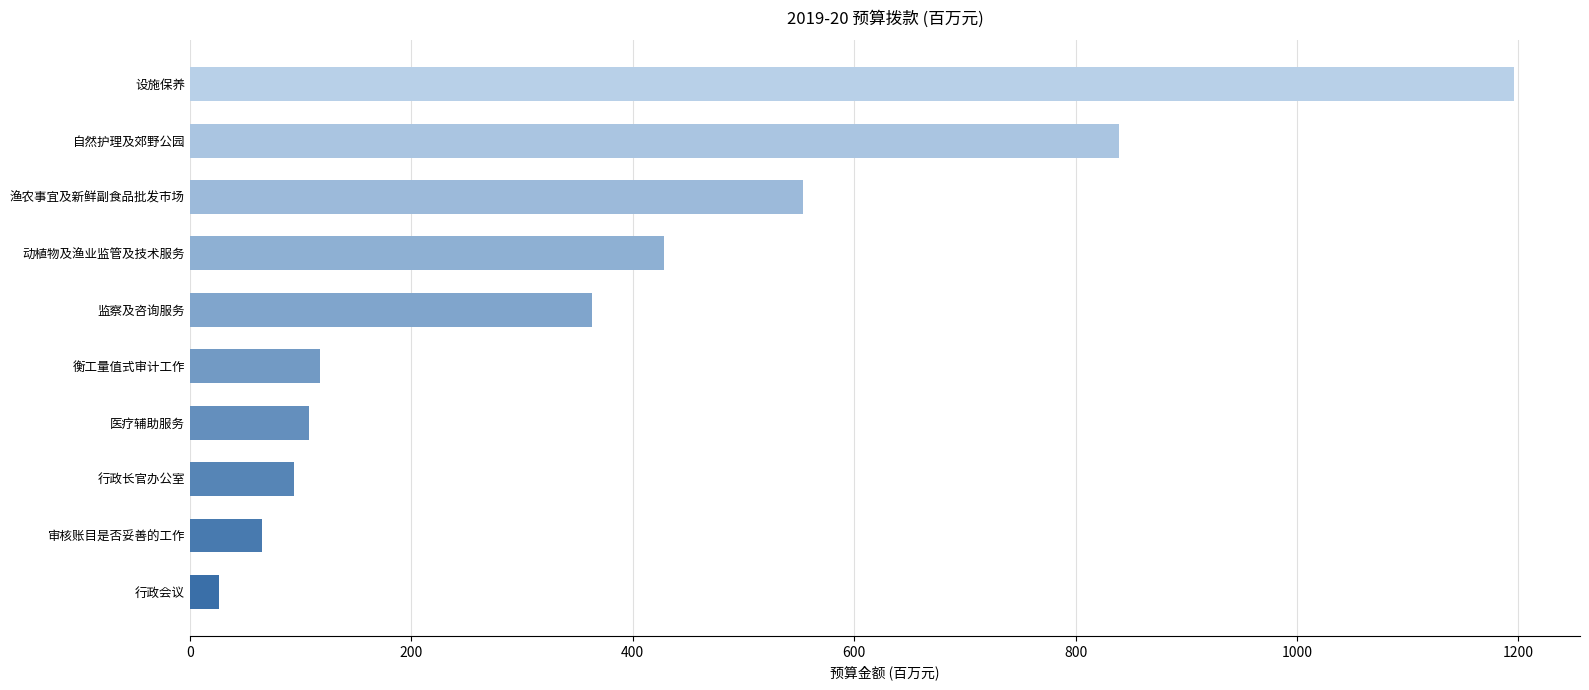

What is the difference between the maximum and minimum values?

1169.1